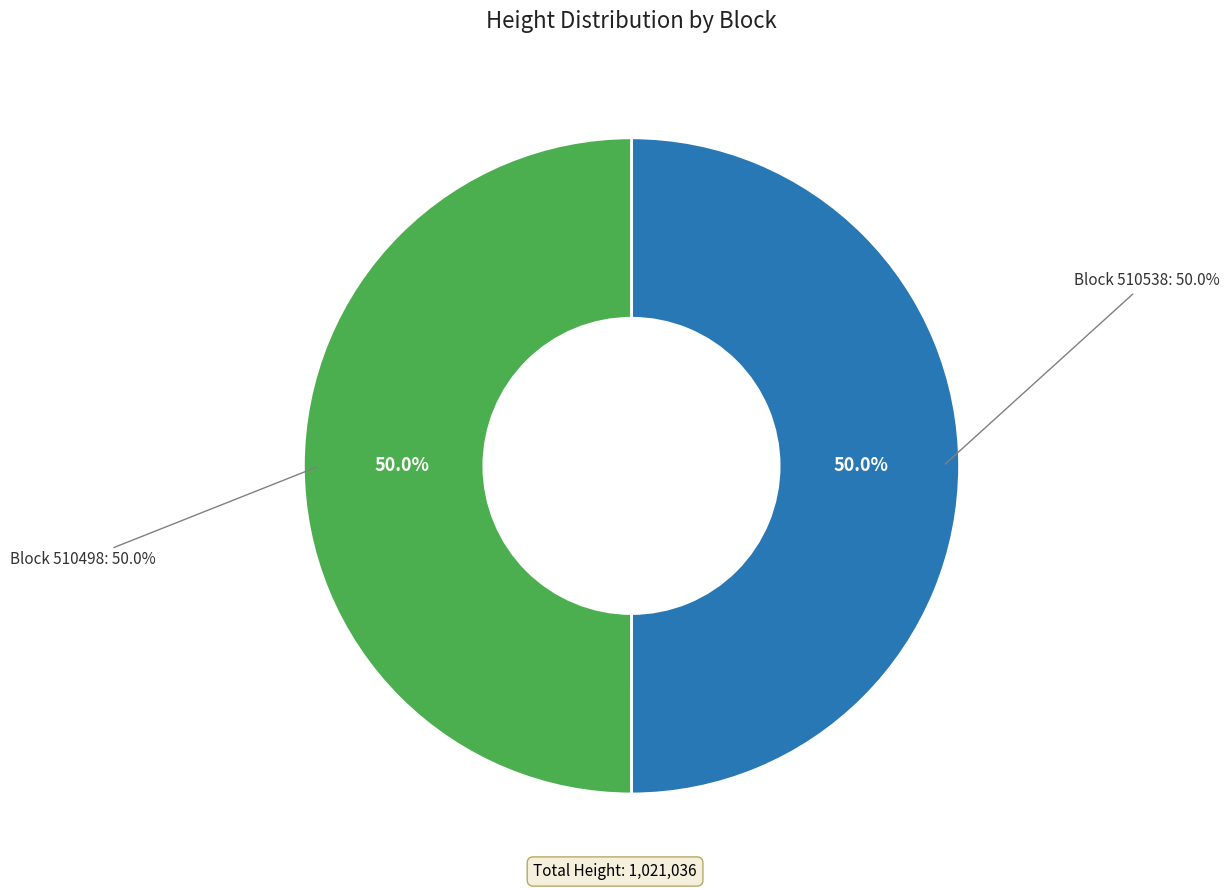

How many slices are in this pie chart?

2